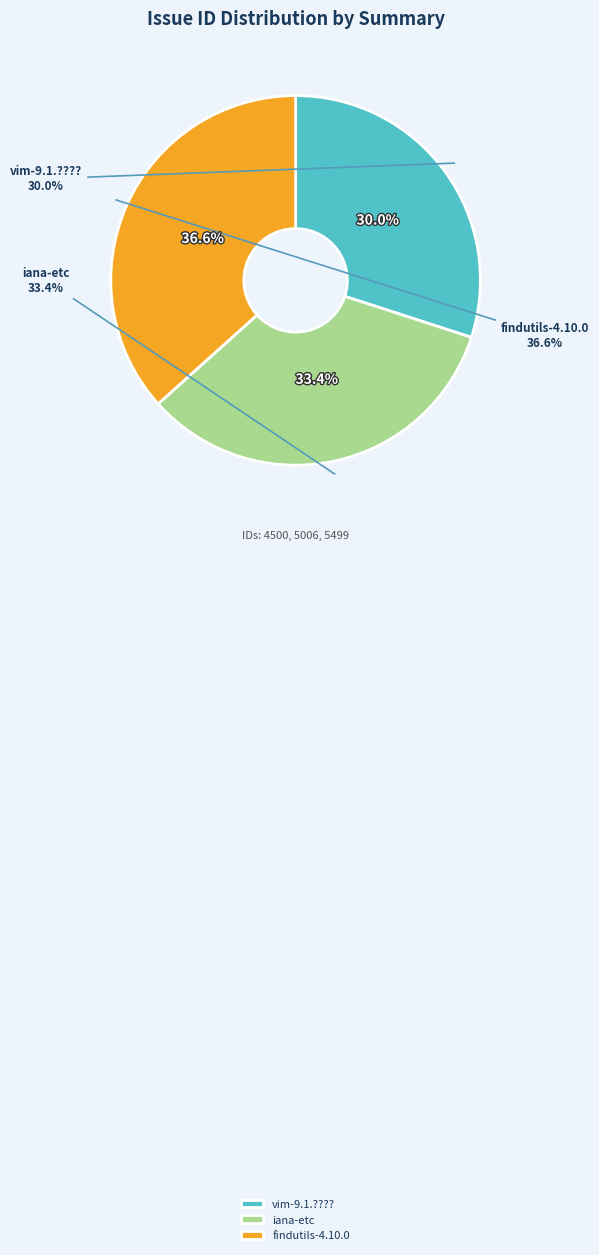

What percentage is the findutils-4.10.0 slice, to the nearest percent?

37%